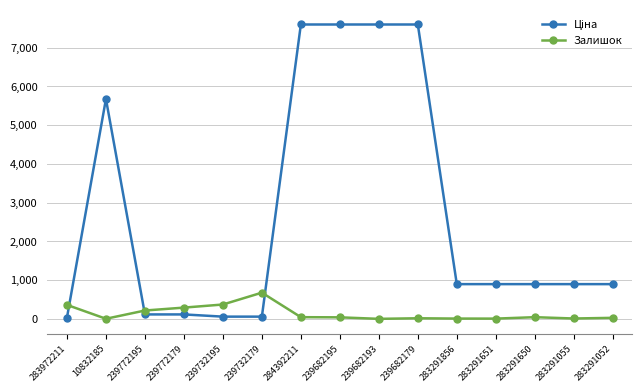

True or false: Залишок has a value of 215.0 at 239772195.

True